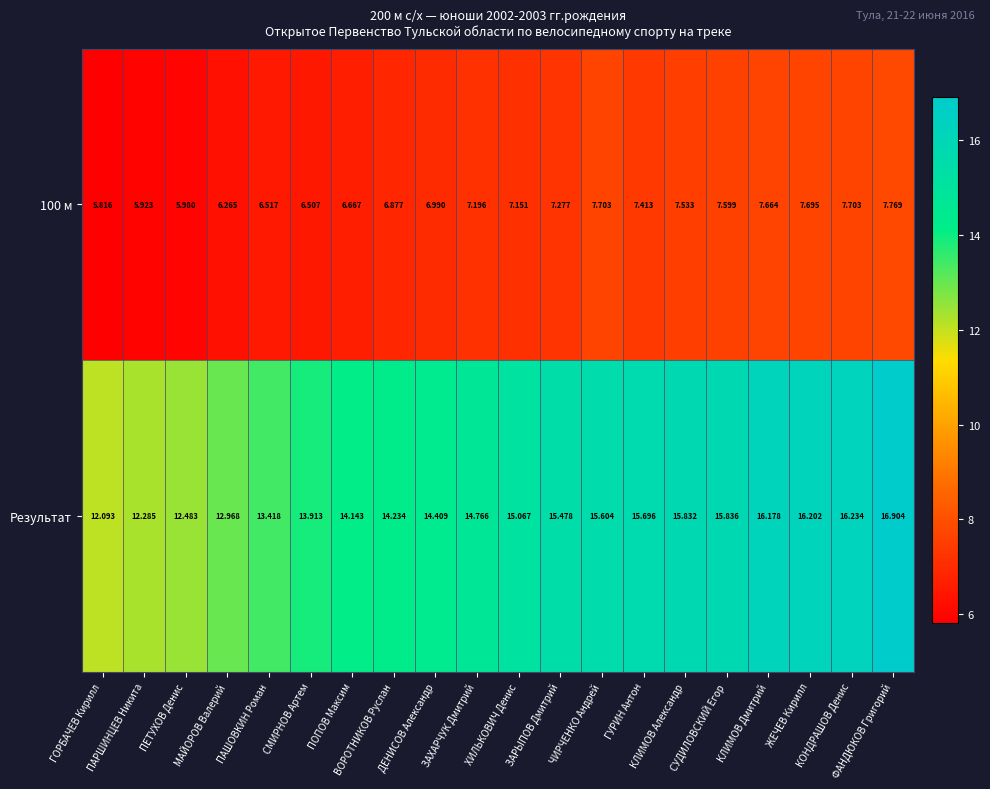

Which series has the largest range (max minus min)?

Результат